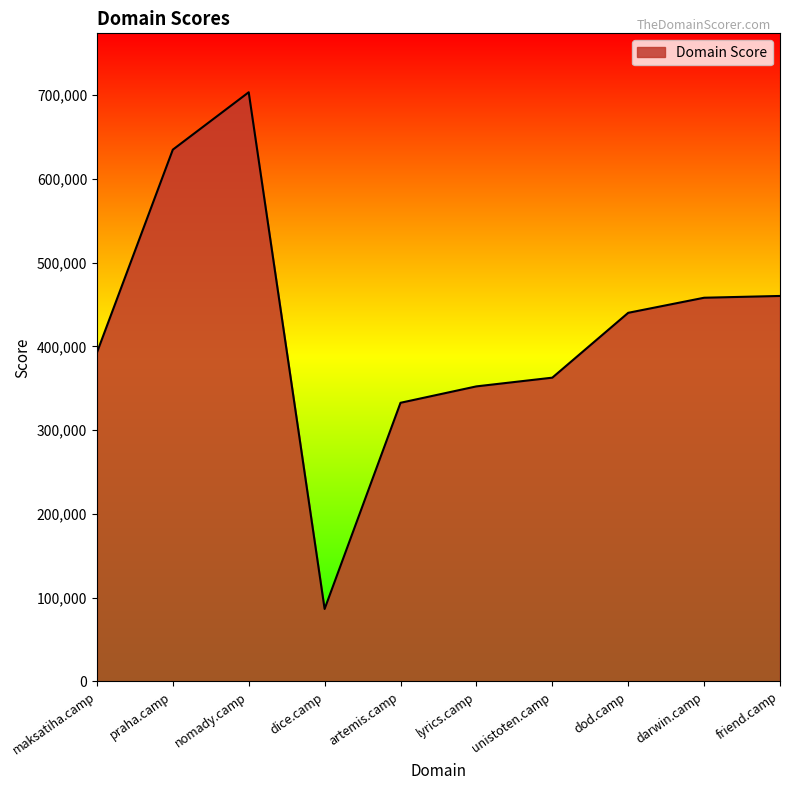

Which label corresponds to the largest value in the chart?

nomady.camp